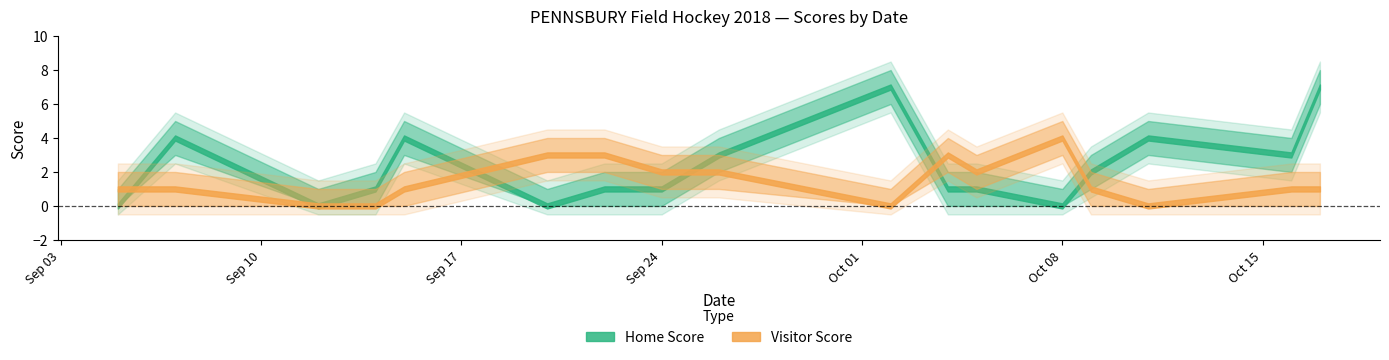

What is the difference between the highest and lowest values at 1?

3